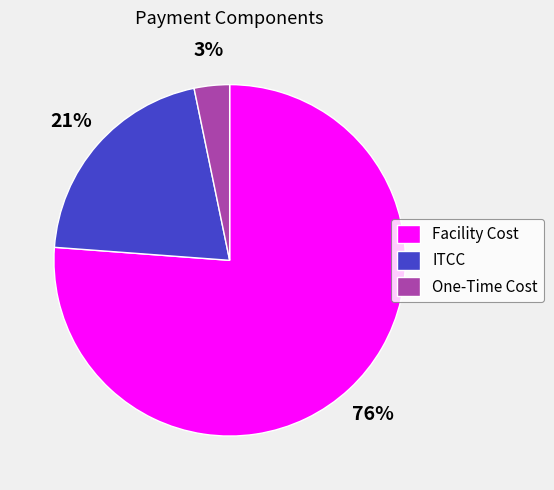

Rank the categories by value from highest to lowest.

Facility Cost, ITCC, One-Time Cost